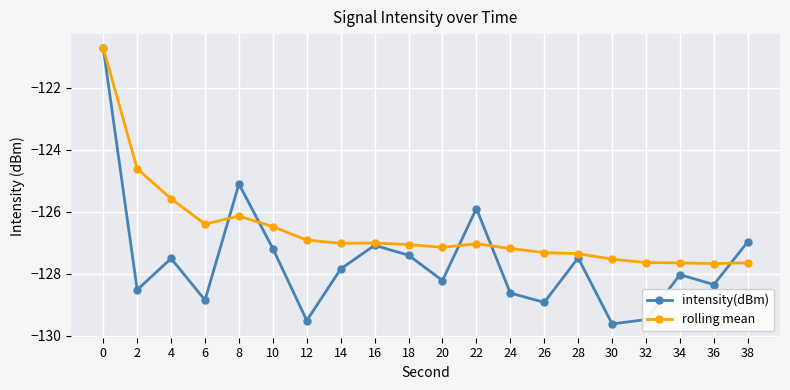

What is the spread (max minus min) of values at 8?

1.0